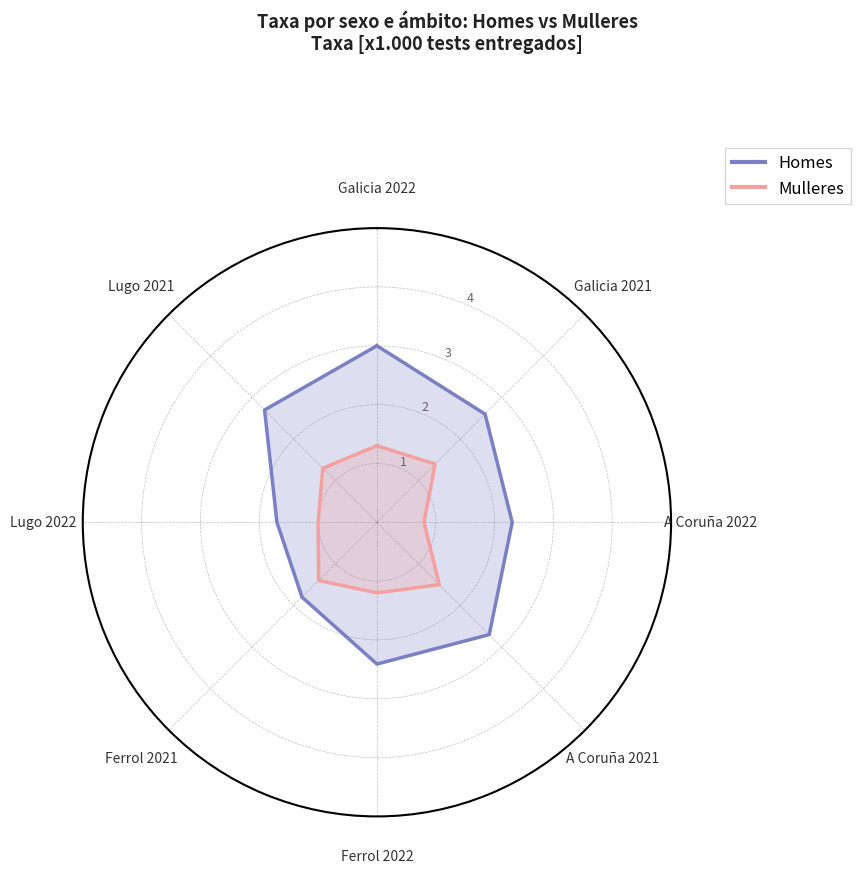

Where is the first local maximum for Homes?

A Coruña 2021